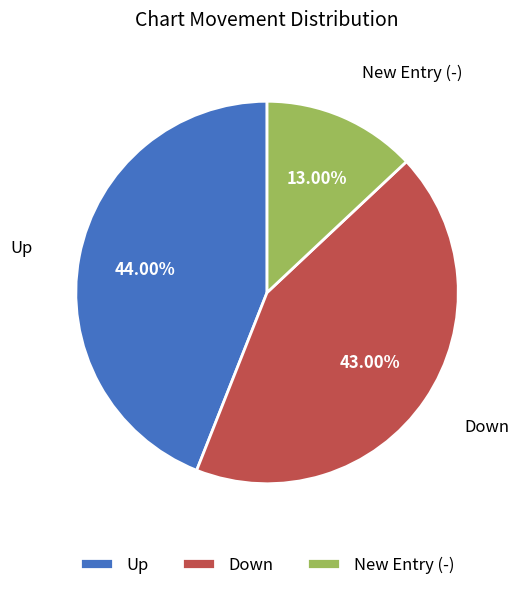

Is there any slice that represents more than half of the pie?

No